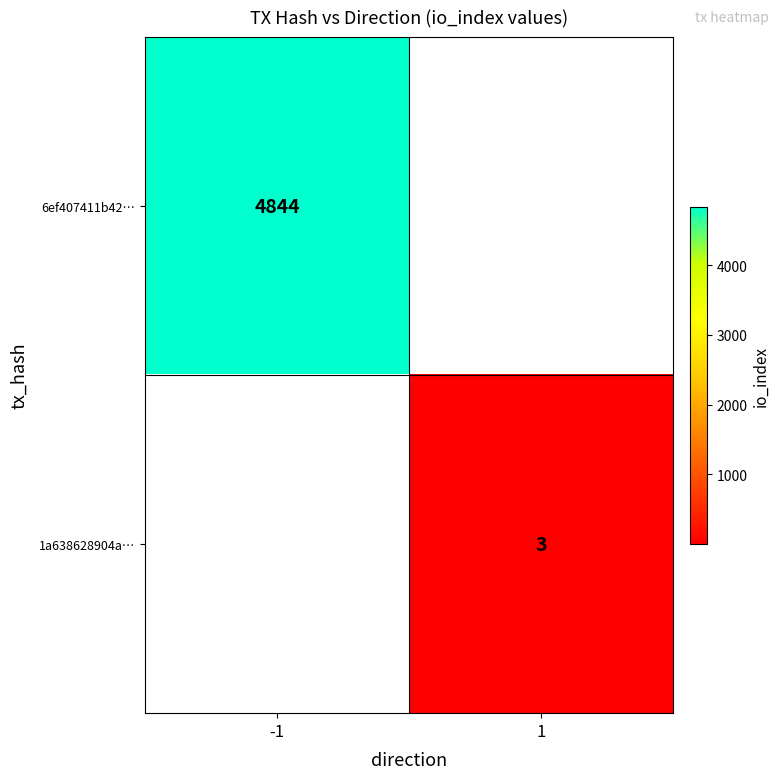

Is the value of 1a638628904a… at 1 greater than the value of 6ef407411b42… at -1?

No